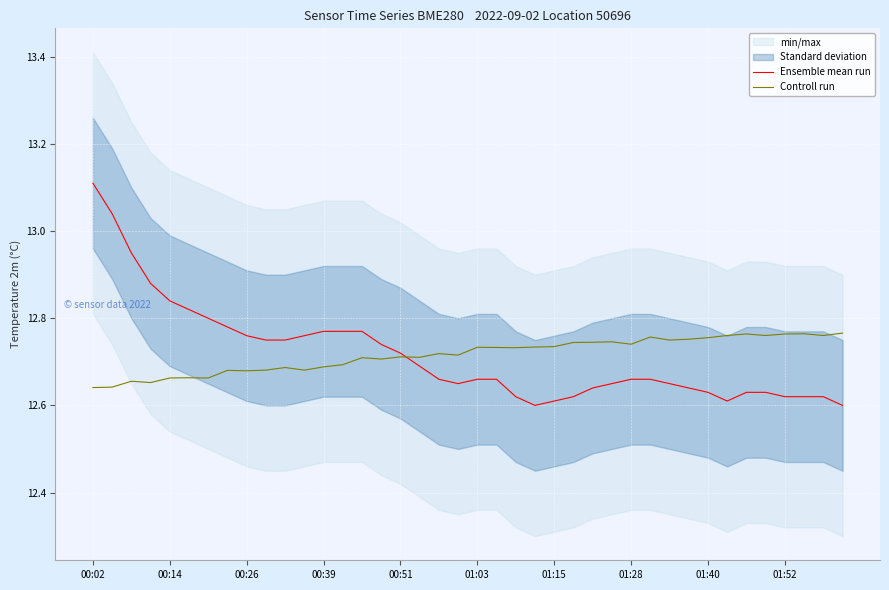

At how many categories does at least one series exceed 12?

40